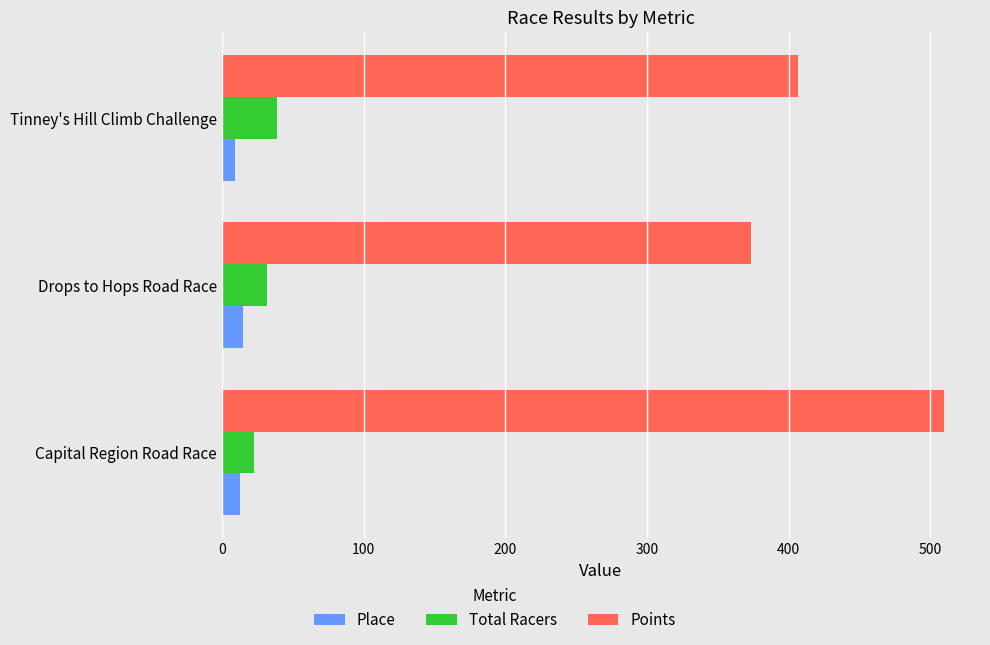

Which series has the widest spread of values?

Points